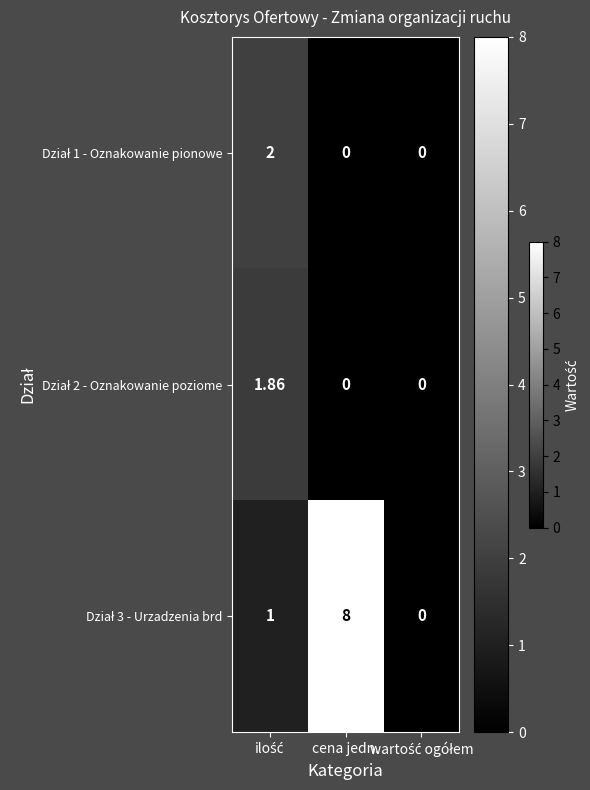

Count the number of data series in this chart.

3